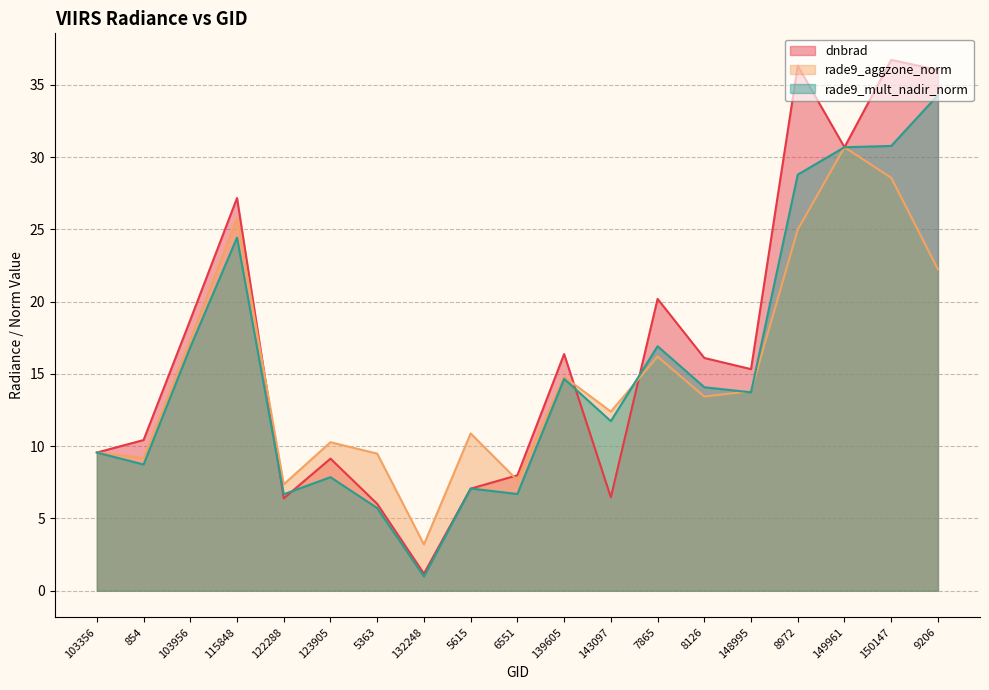

At which label does dnbrad reach its peak?

150147